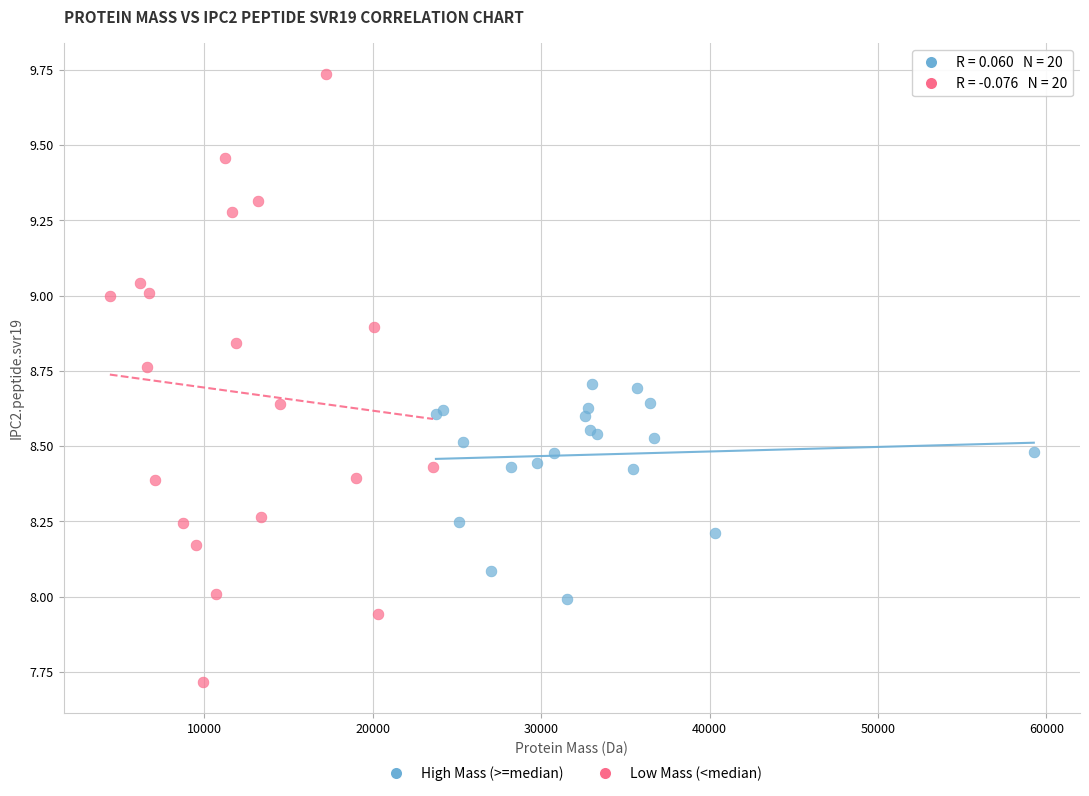

Which series reaches the maximum Y coordinate?

Low Mass (<median)